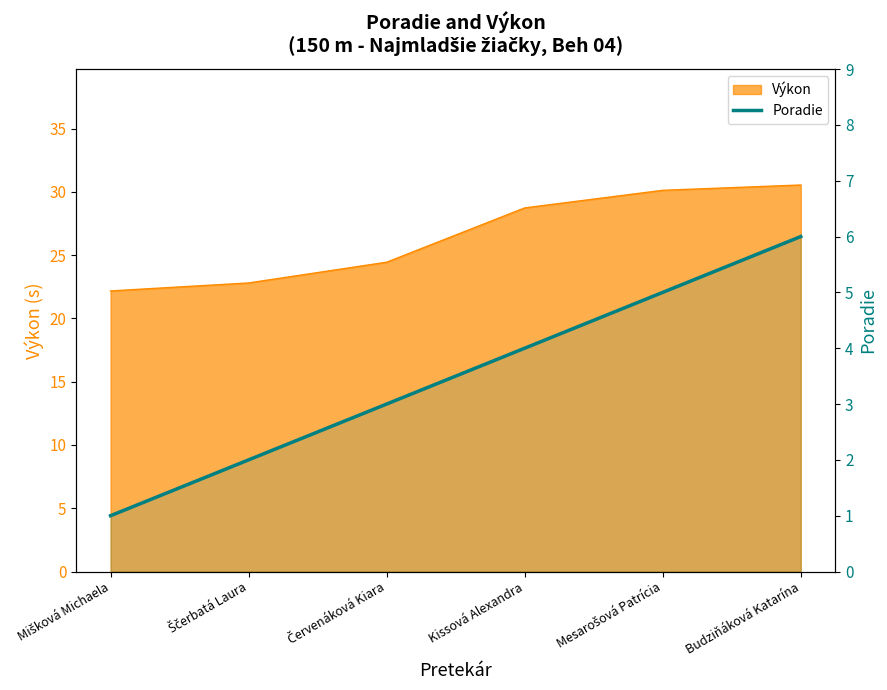

At which category does the chart reach its minimum across all series?

Mišková Michaela